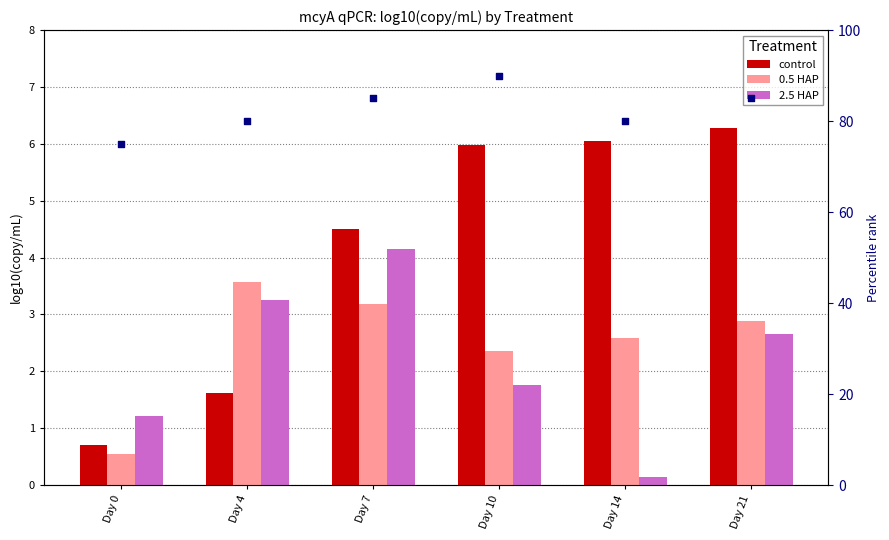

Which series reaches the maximum Y coordinate?

percentile rank